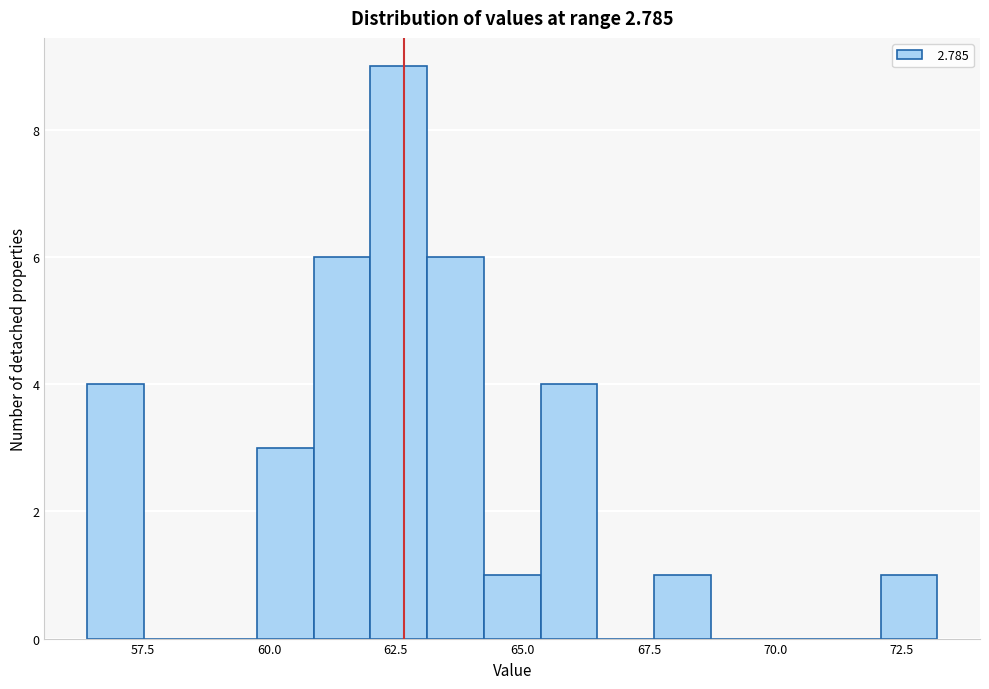

Around what value on the x-axis is the tallest bar? Give the approximate position of its centre, as read against the axis.

62.5